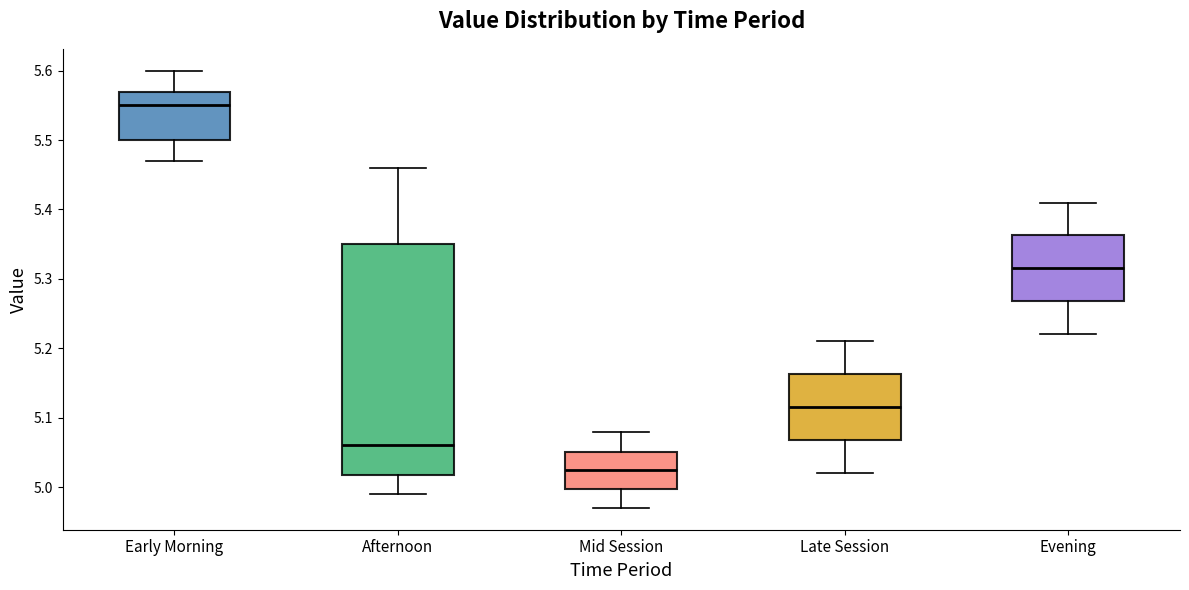

Which box is the tallest, from its lower edge to its upper edge?

Afternoon